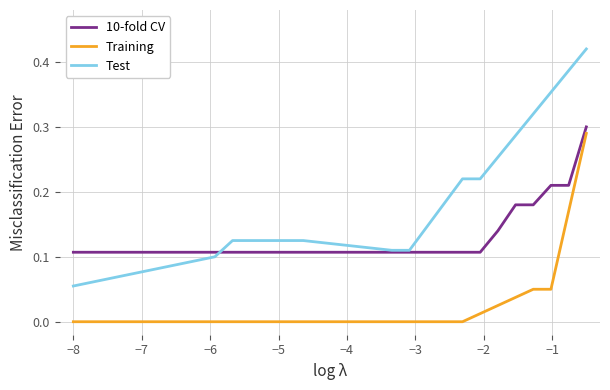

Which series has the widest spread of values?

Test